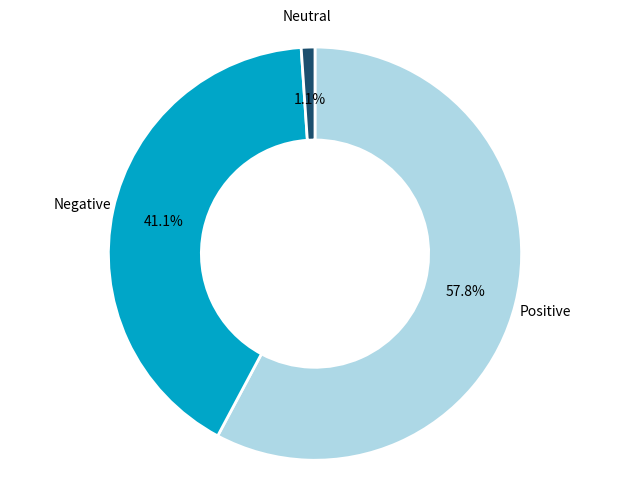

Between Neutral and Negative, which is larger?

Negative